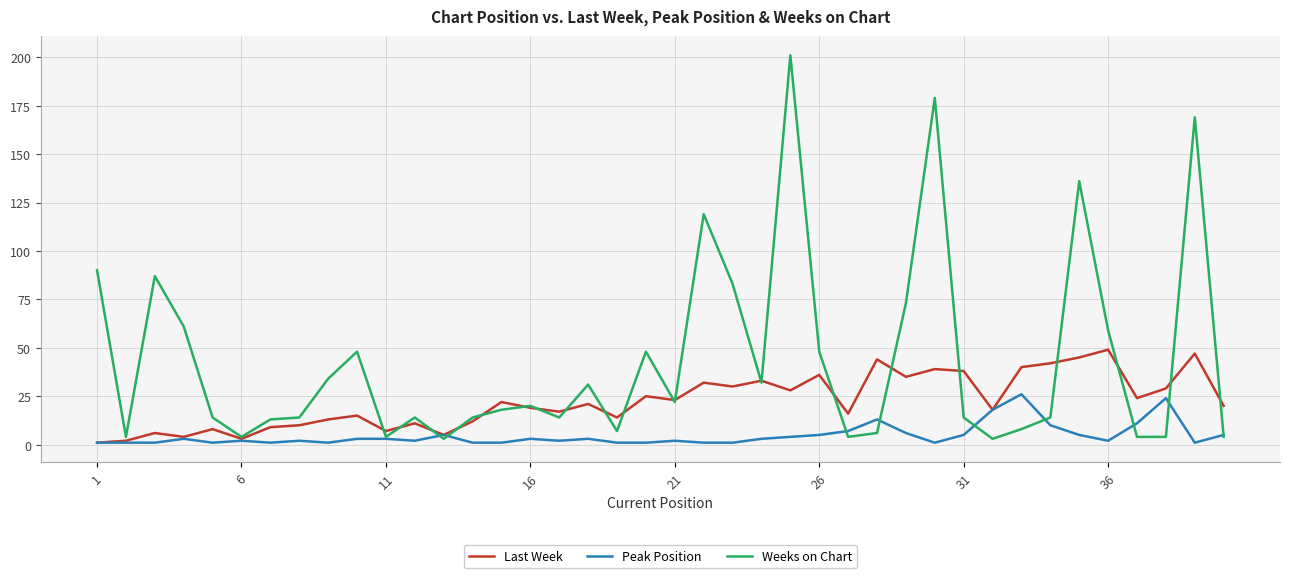

Rank the series by their maximum value, from lowest to highest.

Peak Position, Last Week, Weeks on Chart